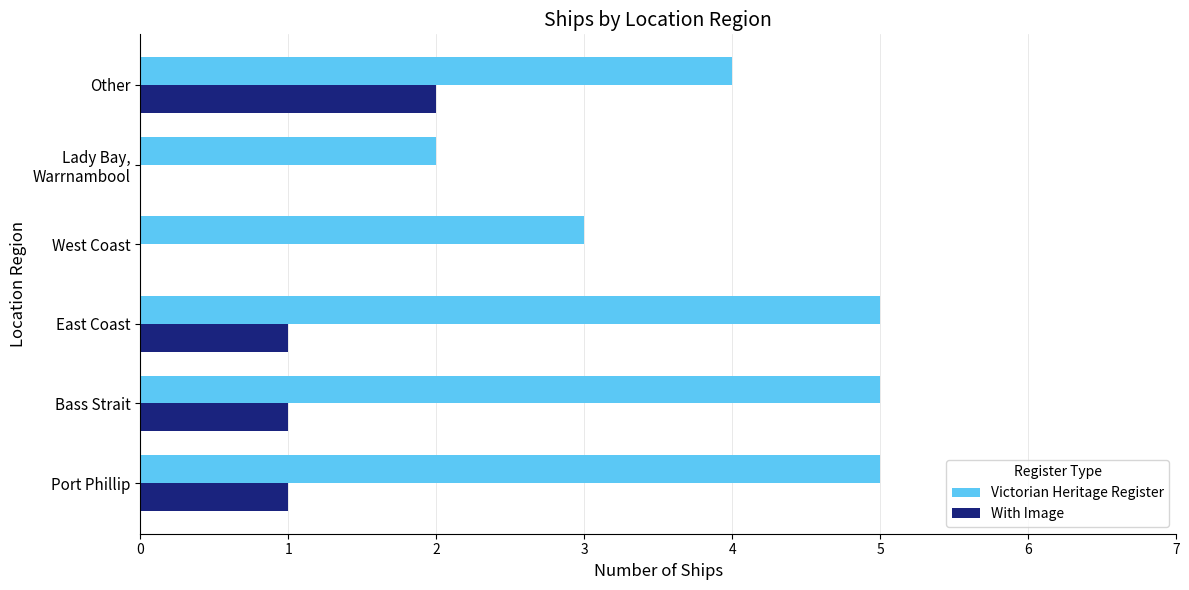

True or false: With Image has a value of 3 at Other.

False